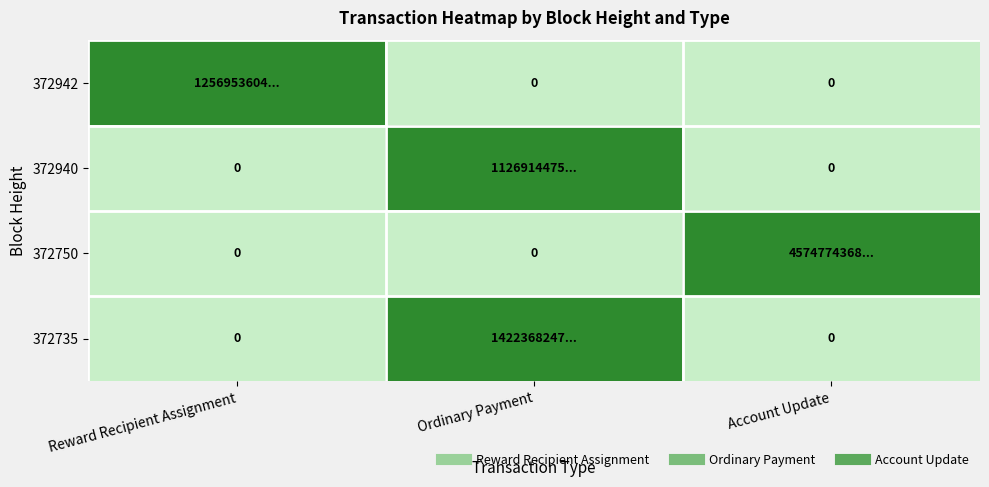

Which has a higher value, Account Update or Ordinary Payment?

Account Update